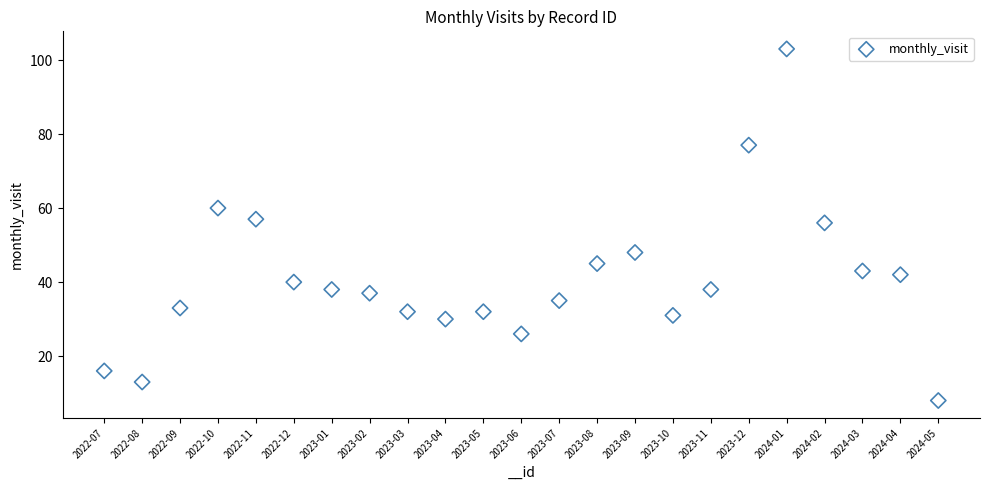

What is the range of Y values (max minus min)?

95